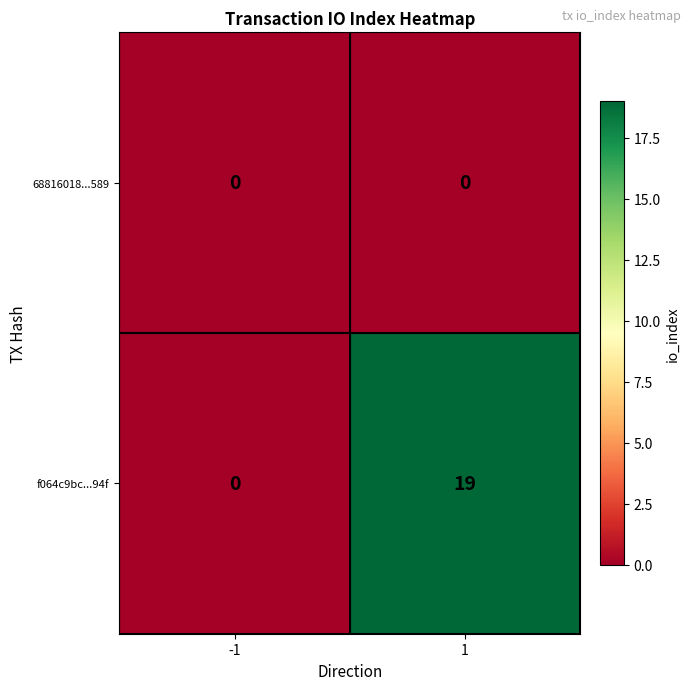

Count the number of categories in the chart.

2